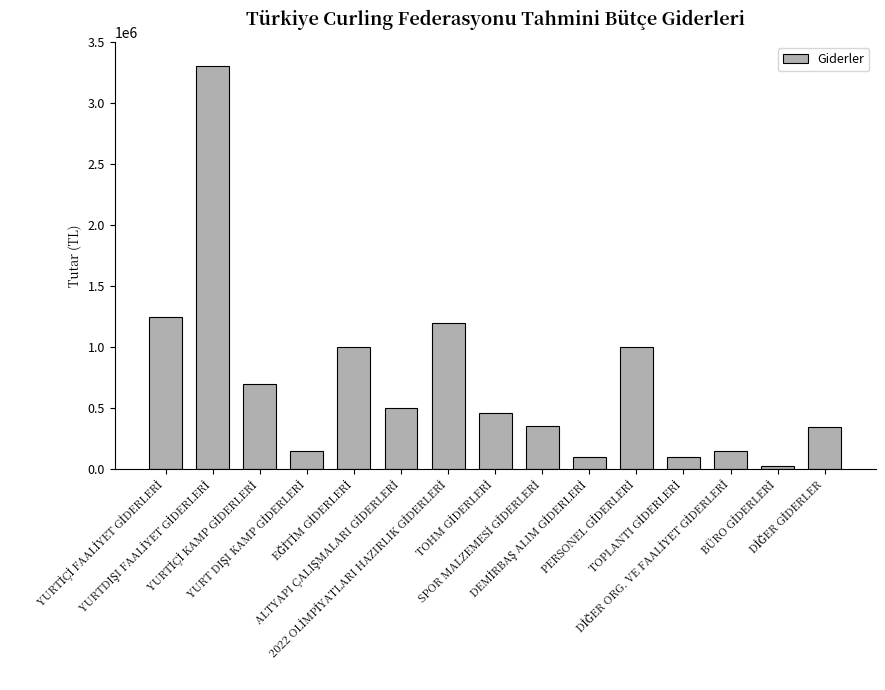

Are the bars grouped side by side (vs. stacked)?

No